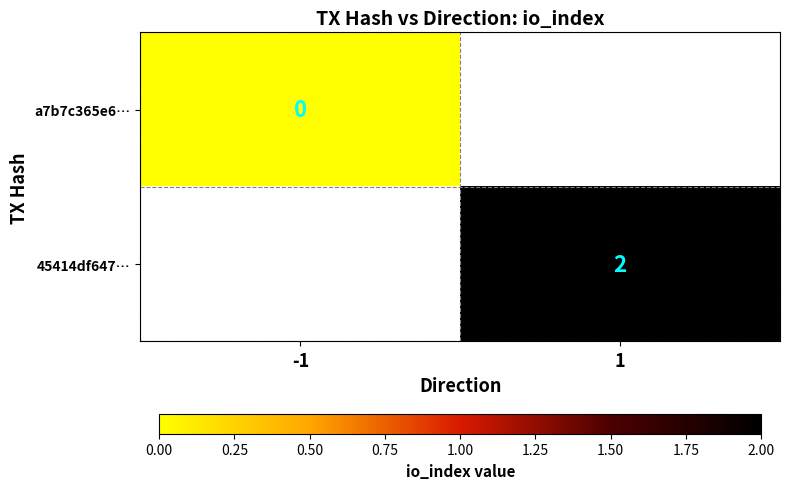

List the series in order of their peak value, lowest first.

a7b7c365e6…, 45414df647…